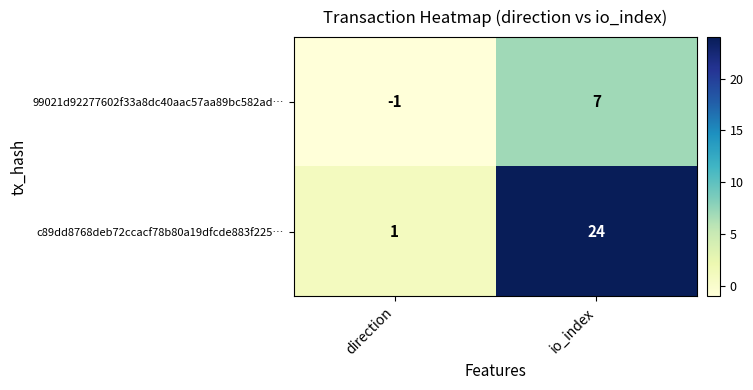

True or false: 99021d92277602f33a8dc40aac57aa89bc582ad… has a value of 7 at io_index.

True